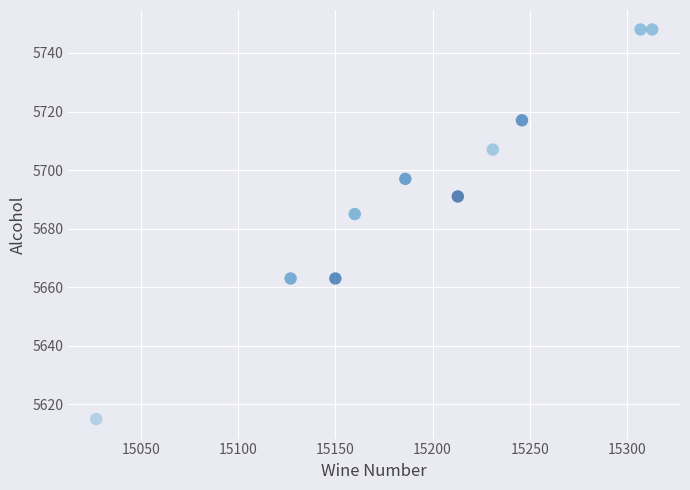

What is the average Y value?

5693